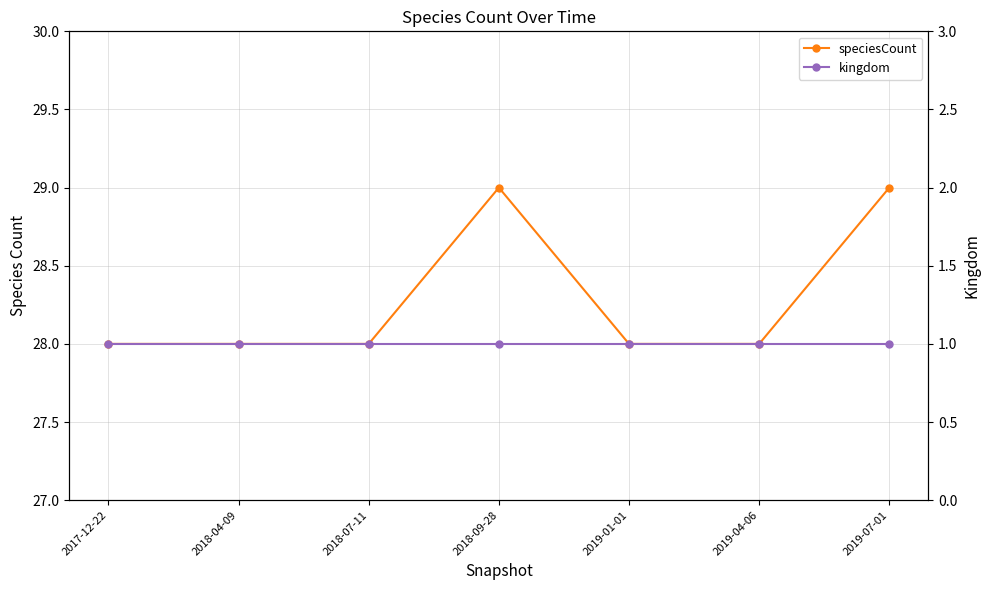

Does the chart have visible grid lines?

Yes